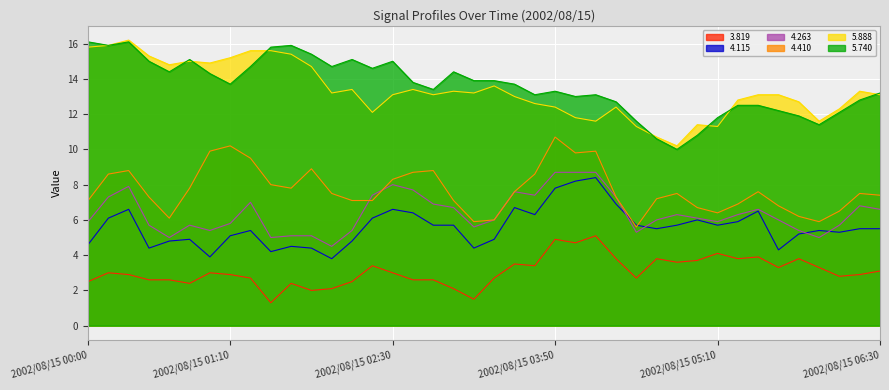

What are all the series names shown in the legend?

3.819, 4.115, 4.263, 4.410, 5.888, 5.740